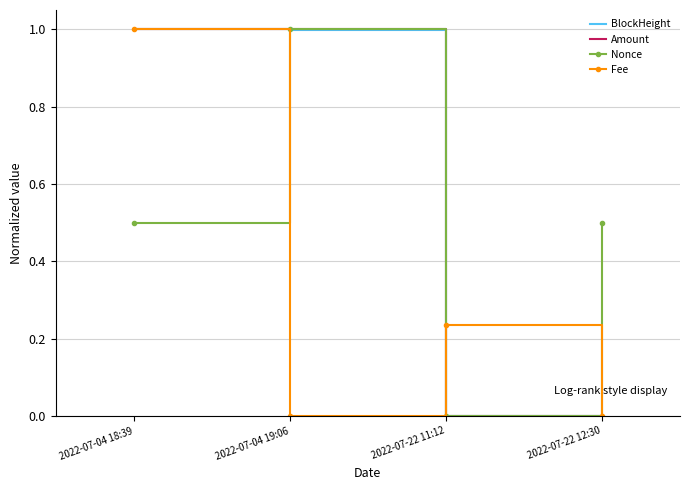

At which category is the sum across all series the highest?

2022-07-04 18:39